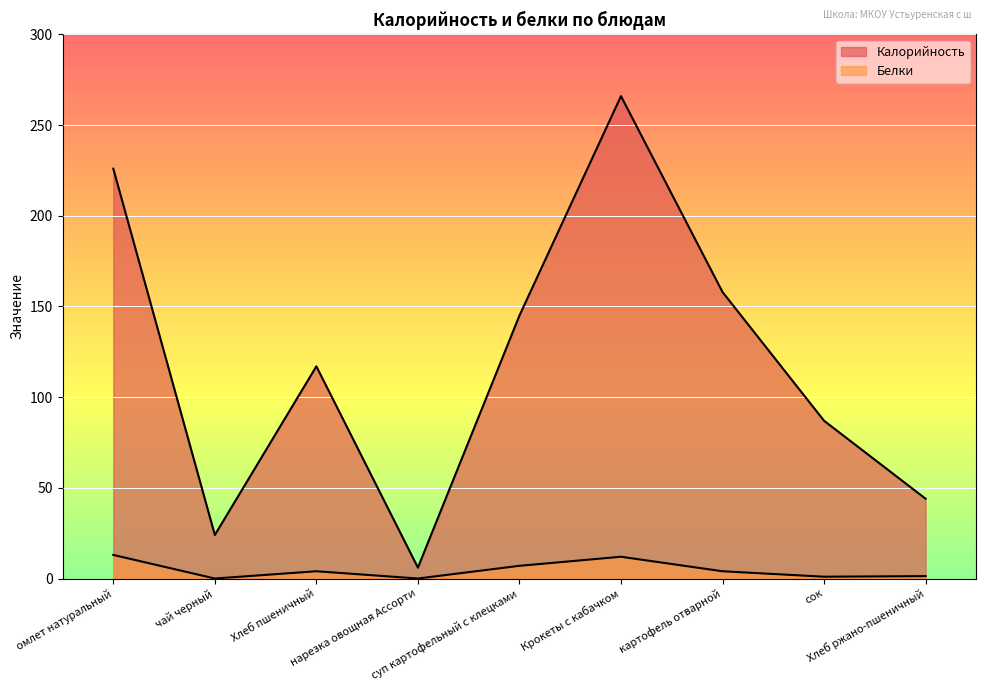

What is the difference between the highest and lowest values at картофель отварной?

154.0